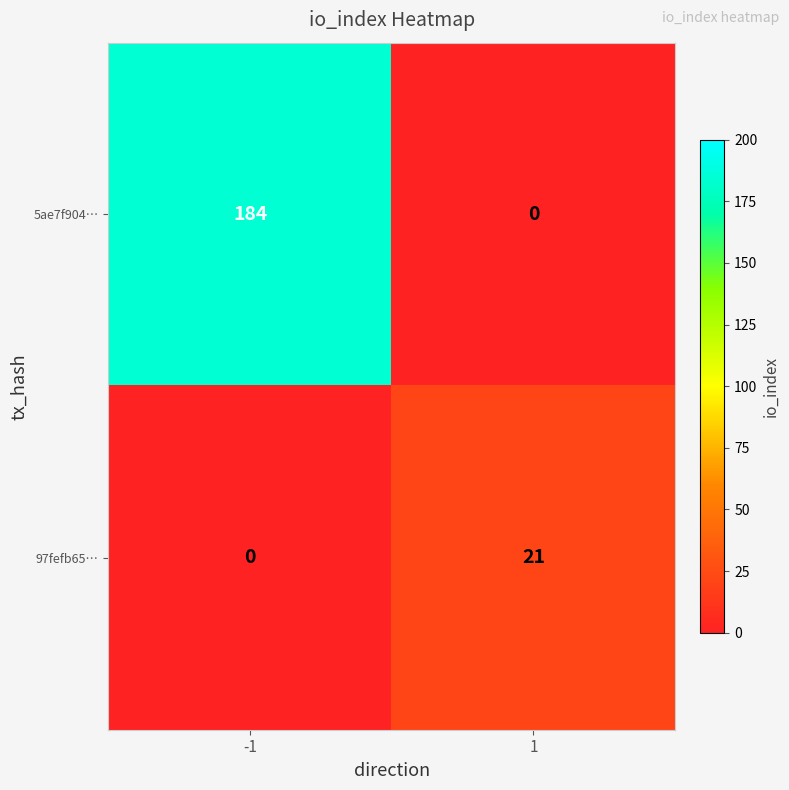

What is the difference between the 97fefb65… values at -1 and 1?

21